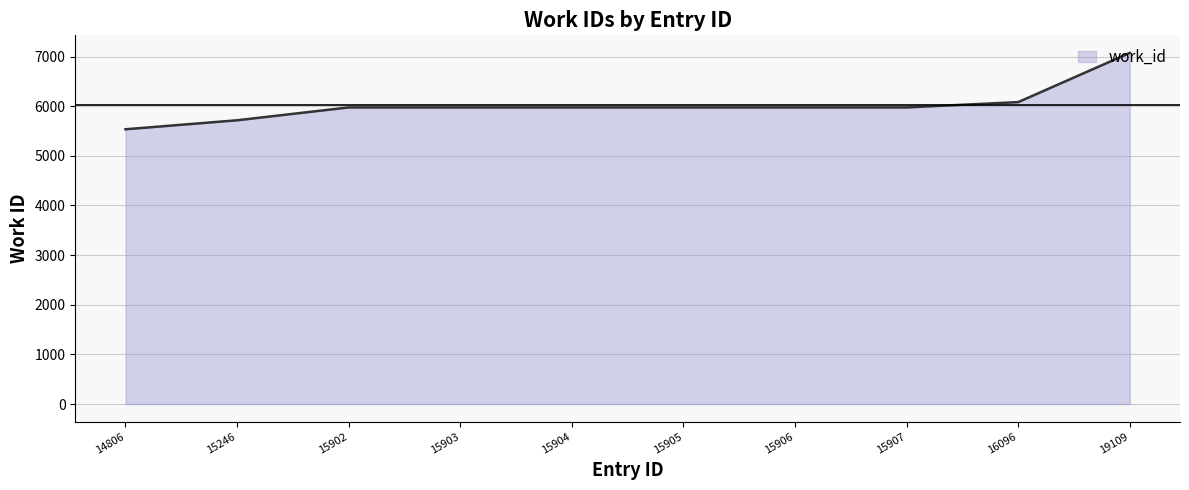

What is the change in value from 15907 to 16096?

+107